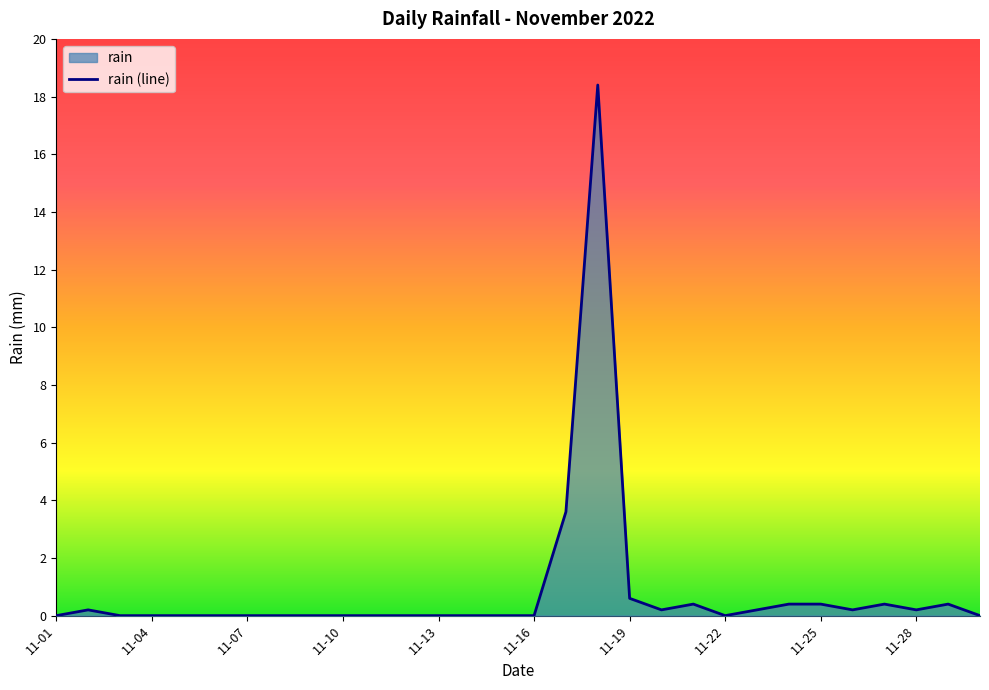

What is the value of the 17th point from the left?

3.6